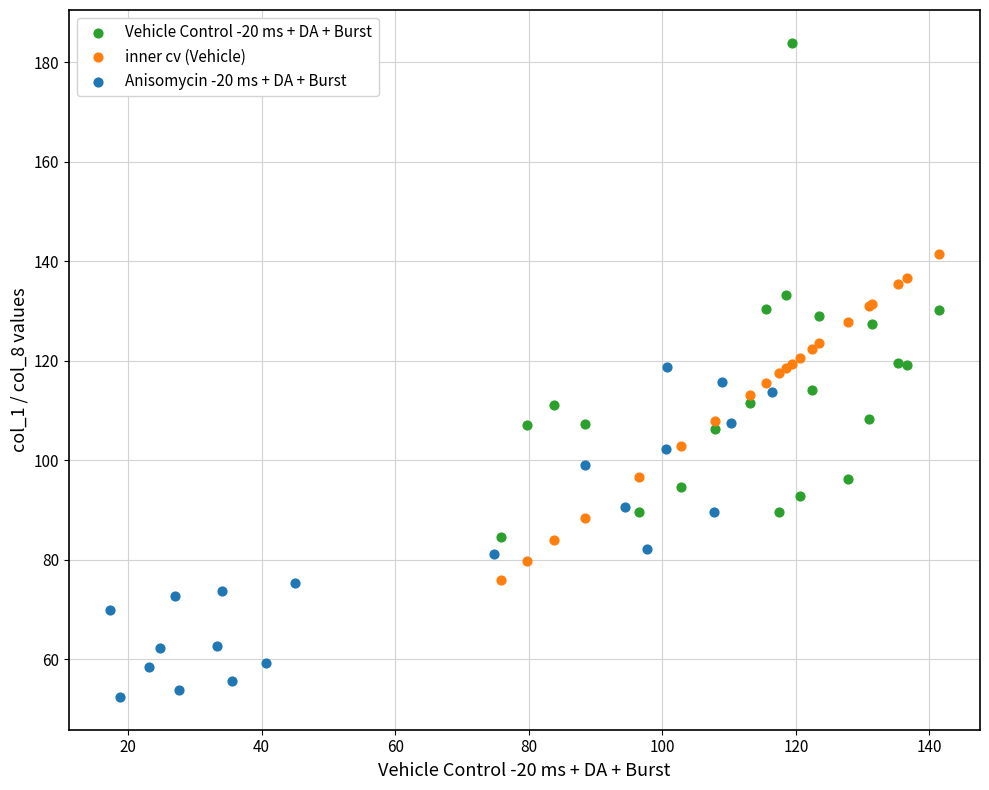

Which series has the largest Y range (max minus min)?

Vehicle Control -20 ms + DA + Burst